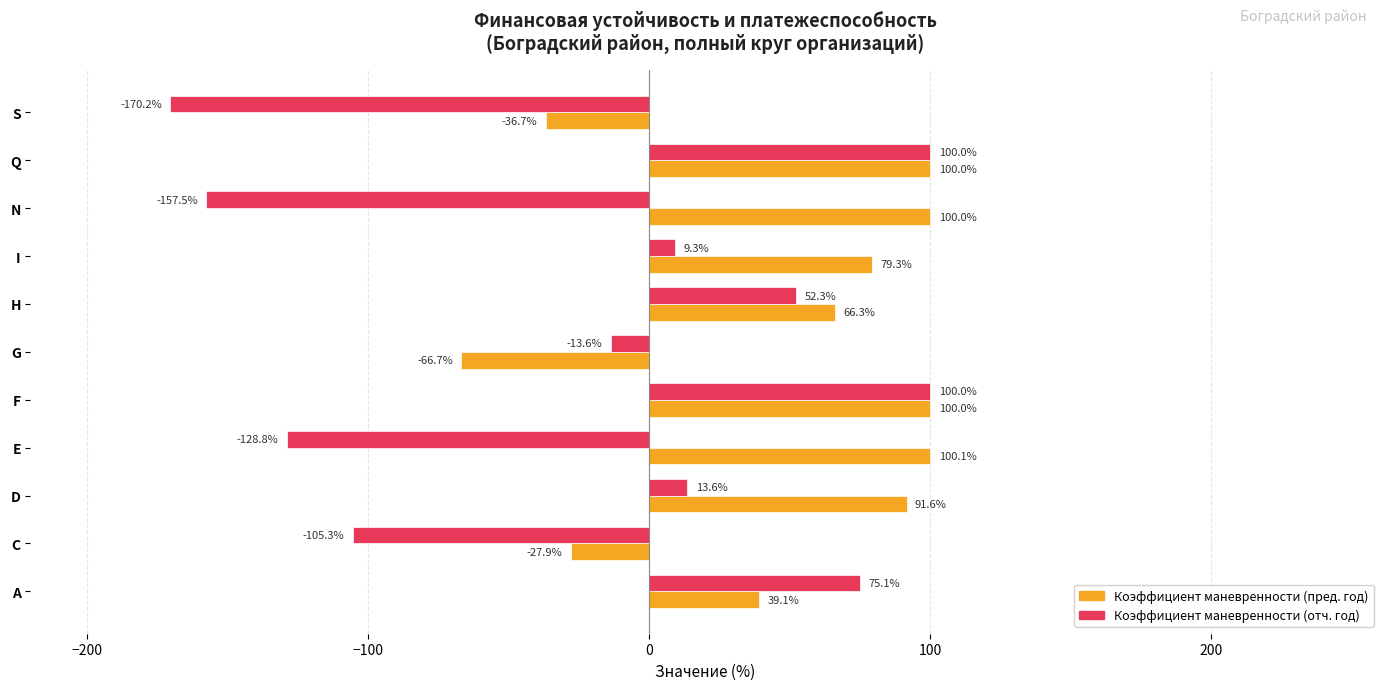

What is the approximate value of Коэффициент маневренности (пред. год) at N?

100.0